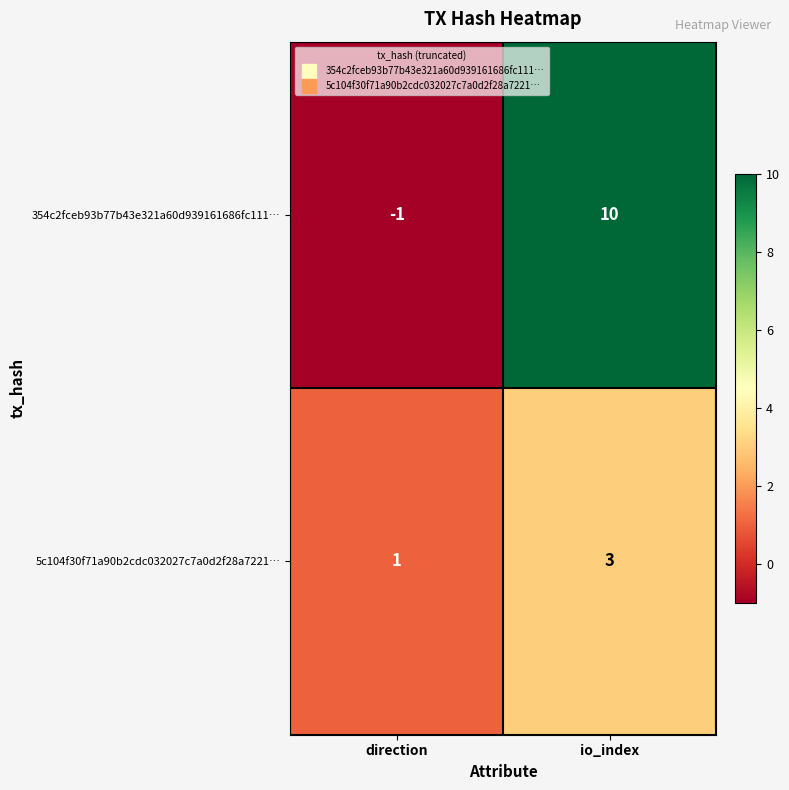

Rank the series by their average value, from lowest to highest.

5c104f30f71a90b2cdc032027c7a0d2f28a7221…, 354c2fceb93b77b43e321a60d939161686fc111…